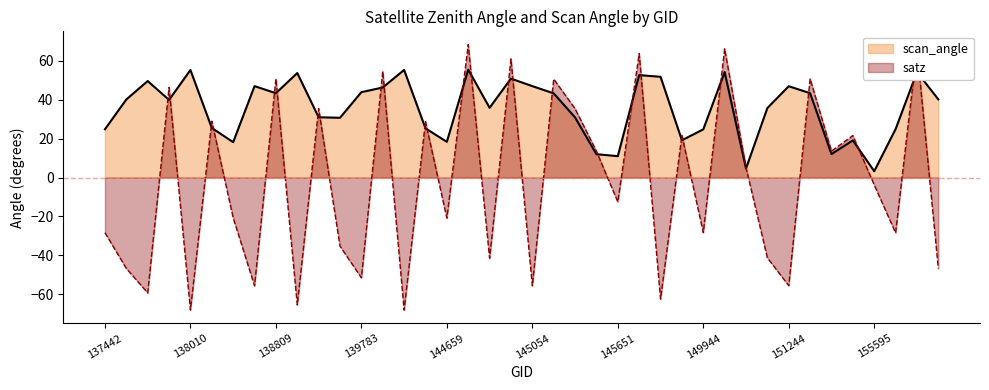

Reading left to right, list all the values displayed in this chart.

satz: -28.3	-46.7	-59.3	46.3	-68.1	29.0	-20.7	-55.6	50.8	-65.5	35.5	-35.2	-51.5	54.6	-68.1	28.8	-20.8	68.3	-41.4	61.0	-55.6	50.6	35.4	13.6	-12.5	63.8	-62.5	21.7	-28.3	66.2	5.2	-41.3	-55.5	50.8	13.6	21.6	-3.8	-28.4	66.1	-46.8
scan_angle: 24.8	40.2	49.6	39.9	55.3	25.5	18.2	47.0	43.4	53.7	31.0	30.7	43.9	46.3	55.3	25.3	18.4	55.5	35.9	50.9	47.0	43.3	30.9	12.0	11.0	52.7	51.8	19.2	24.8	54.2	4.7	35.8	47.0	43.4	12.1	19.1	3.3	24.9	54.2	40.2